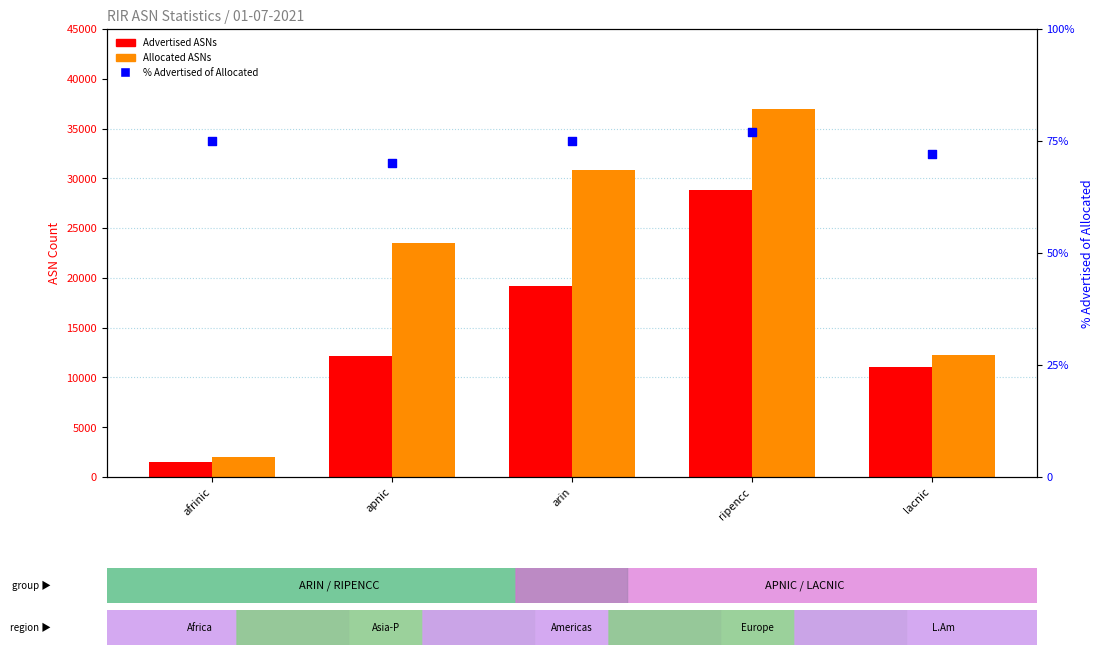

Which series has the largest total across all categories?

Allocated ASNs